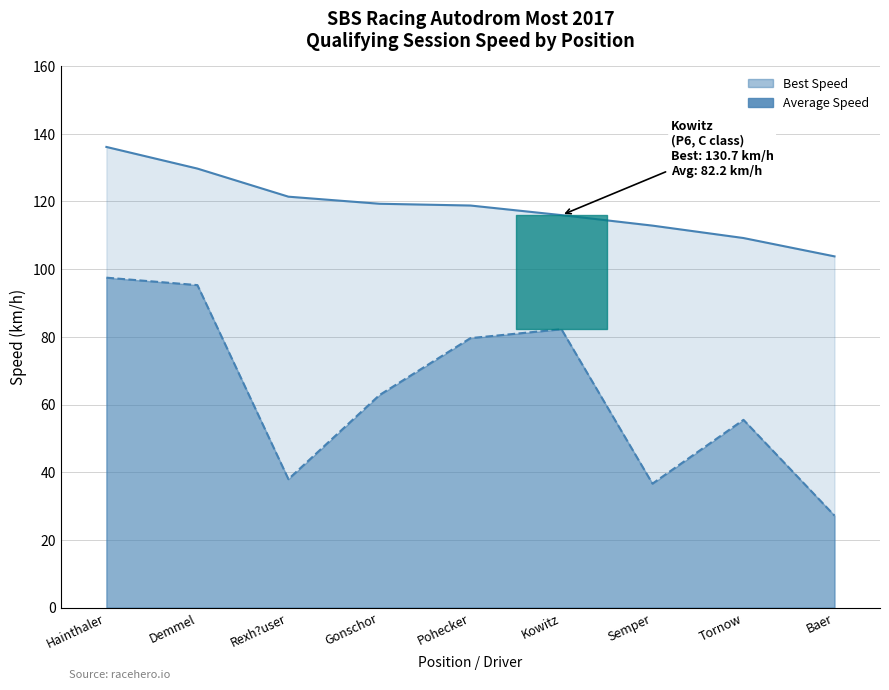

Rank the series by their maximum value, from highest to lowest.

Best Speed, Average Speed